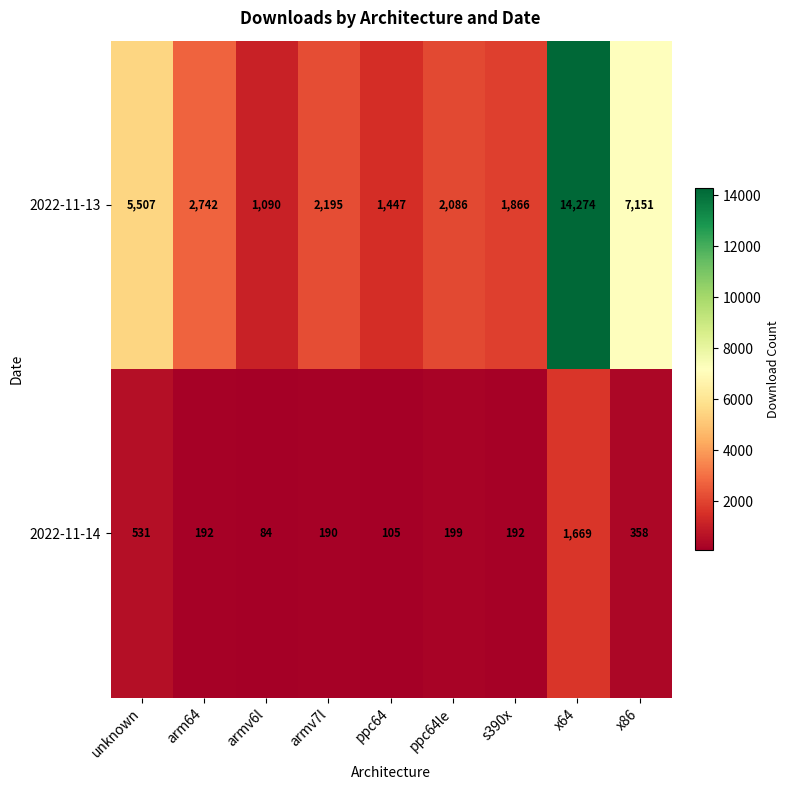

At which label is 2022-11-13 closest to 7682?

x86